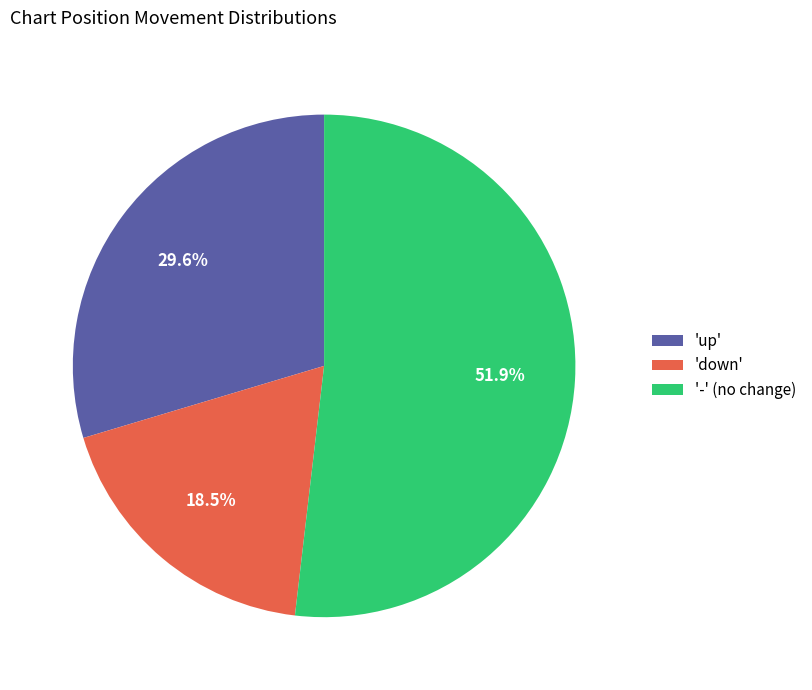

What percentage do 'up' and 'down' together represent?

48.1%